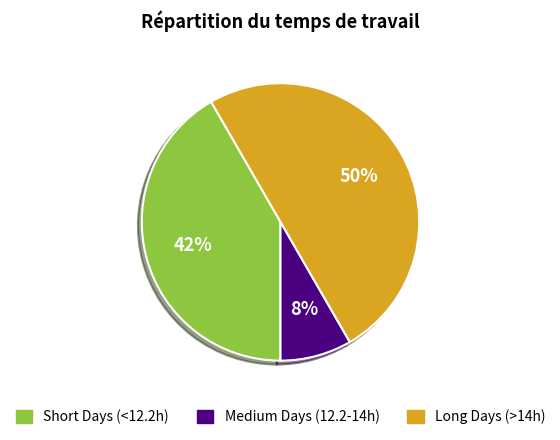

To the nearest percent, what is the average slice percentage?

33%